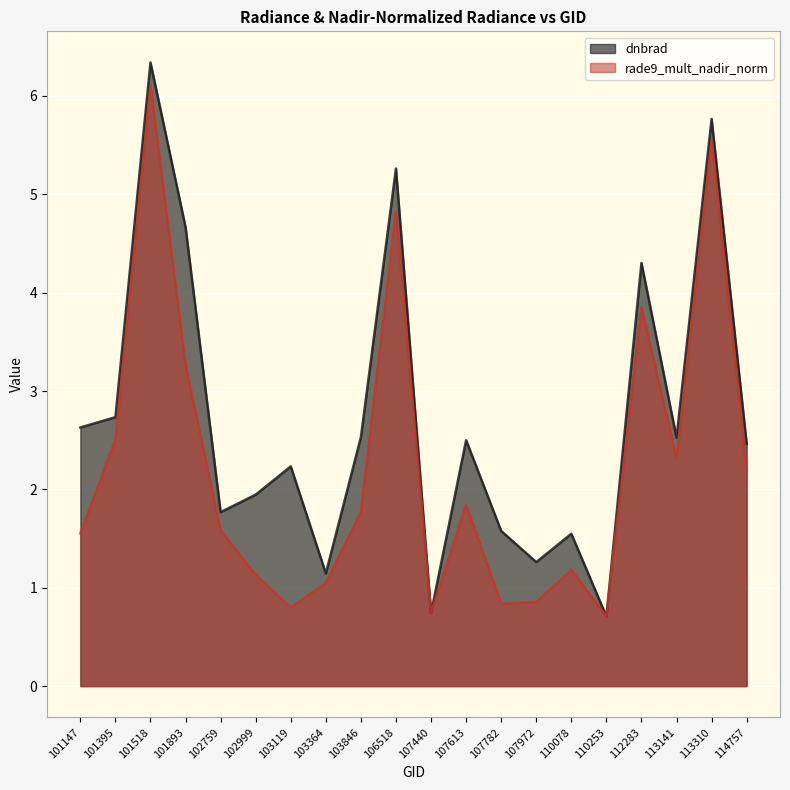

Reading right to left, list all the values displayed in this chart.

dnbrad: 2.5	5.8	2.5	4.3	0.7	1.5	1.3	1.6	2.5	0.7	5.3	2.5	1.1	2.2	1.9	1.8	4.7	6.3	2.7	2.6
rade9_mult_nadir_norm: 2.2	5.6	2.3	3.9	0.7	1.2	0.9	0.8	1.8	0.7	4.8	1.8	1.1	0.8	1.1	1.6	3.3	6.1	2.5	1.6